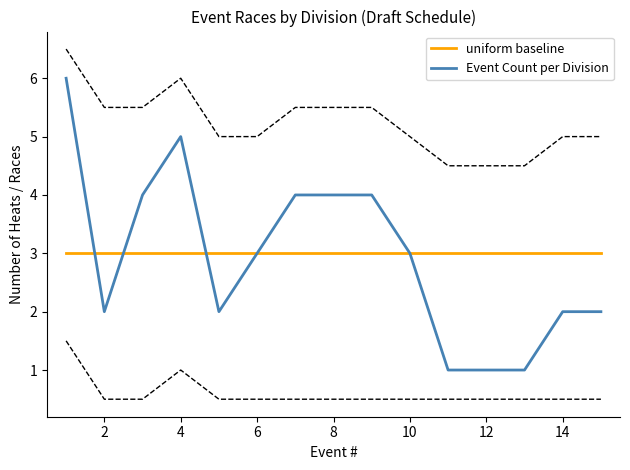

List the series in order of their peak value, lowest first.

uniform baseline, Event Count per Division